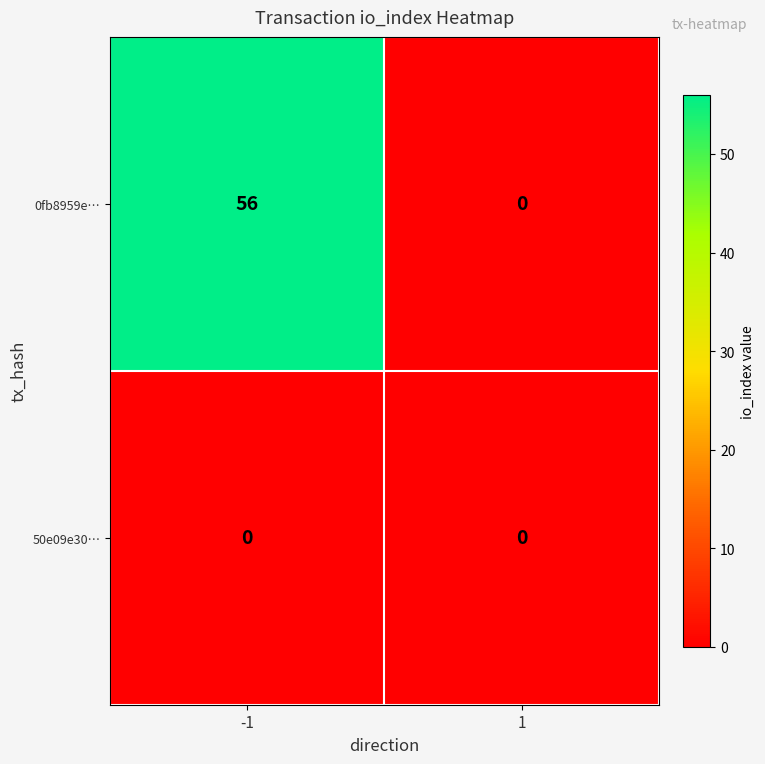

Which series changed the most between -1 and 1?

0fb8959e…